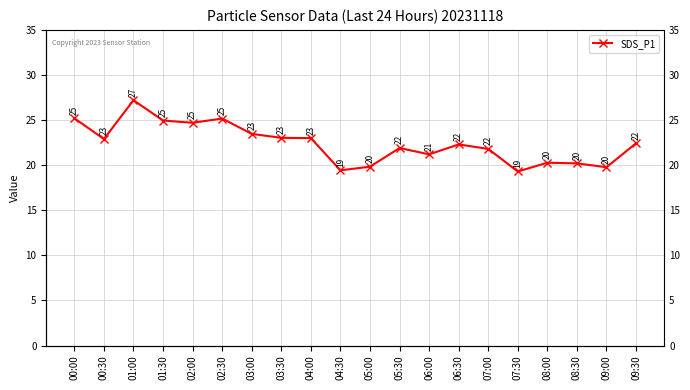

What is the average value?

22.4